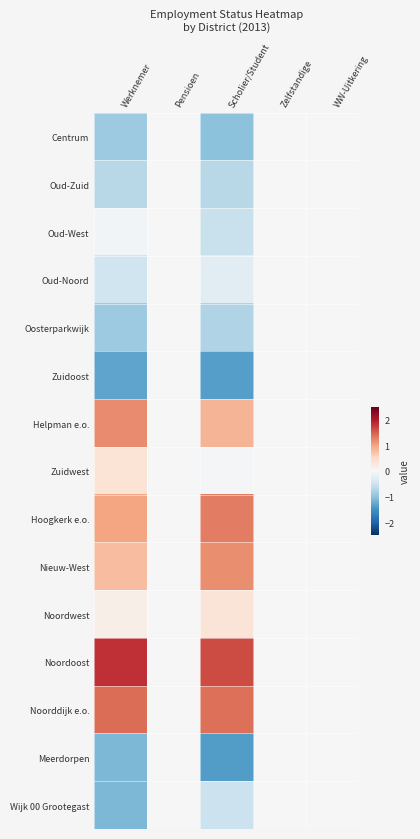

Reading left to right, extract all data points from this chart.

Centrum: Werknemer=-0.9	Pensioen=0.0	Scholier/Student=-1.0	Zelfstandige=0.0	WW-Uitkering=0.0
Oud-Zuid: Werknemer=-0.7	Pensioen=0.0	Scholier/Student=-0.7	Zelfstandige=0.0	WW-Uitkering=0.0
Oud-West: Werknemer=-0.1	Pensioen=0.0	Scholier/Student=-0.6	Zelfstandige=0.0	WW-Uitkering=0.0
Oud-Noord: Werknemer=-0.5	Pensioen=0.0	Scholier/Student=-0.3	Zelfstandige=0.0	WW-Uitkering=0.0
Oosterparkwijk: Werknemer=-0.9	Pensioen=0.0	Scholier/Student=-0.7	Zelfstandige=0.0	WW-Uitkering=0.0
Zuidoost: Werknemer=-1.3	Pensioen=0.0	Scholier/Student=-1.4	Zelfstandige=0.0	WW-Uitkering=0.0
Helpman e.o.: Werknemer=1.2	Pensioen=0.0	Scholier/Student=0.9	Zelfstandige=0.0	WW-Uitkering=0.0
Zuidwest: Werknemer=0.3	Pensioen=0.0	Scholier/Student=-0.0	Zelfstandige=0.0	WW-Uitkering=0.0
Hoogkerk e.o.: Werknemer=1.0	Pensioen=0.0	Scholier/Student=1.3	Zelfstandige=0.0	WW-Uitkering=0.0
Nieuw-West: Werknemer=0.8	Pensioen=0.0	Scholier/Student=1.2	Zelfstandige=0.0	WW-Uitkering=0.0
Noordwest: Werknemer=0.1	Pensioen=0.0	Scholier/Student=0.3	Zelfstandige=0.0	WW-Uitkering=0.0
Noordoost: Werknemer=1.8	Pensioen=0.0	Scholier/Student=1.6	Zelfstandige=0.0	WW-Uitkering=0.0
Noorddijk e.o.: Werknemer=1.4	Pensioen=0.0	Scholier/Student=1.4	Zelfstandige=0.0	WW-Uitkering=0.0
Meerdorpen: Werknemer=-1.1	Pensioen=0.0	Scholier/Student=-1.4	Zelfstandige=0.0	WW-Uitkering=0.0
Wijk 00 Grootegast: Werknemer=-1.1	Pensioen=0.0	Scholier/Student=-0.5	Zelfstandige=0.0	WW-Uitkering=0.0